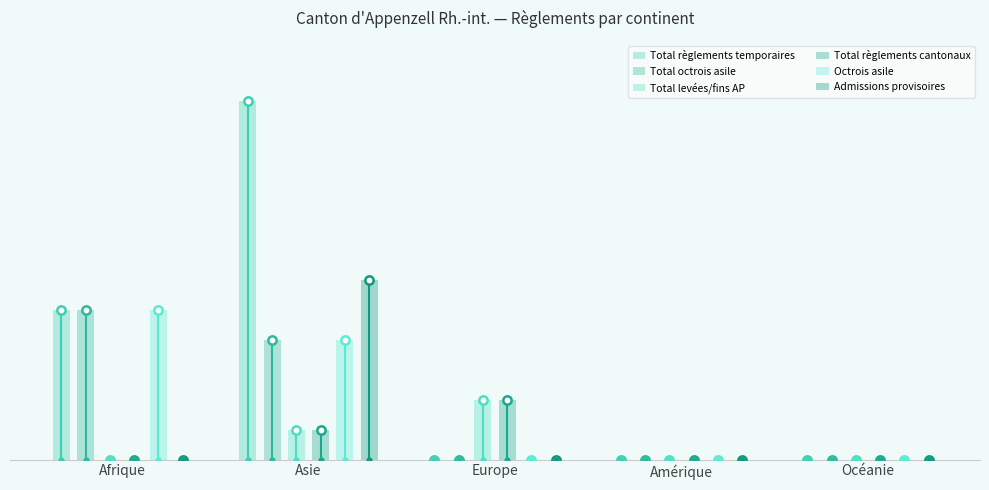

What is the label of the 2nd bar from the right?

Amérique